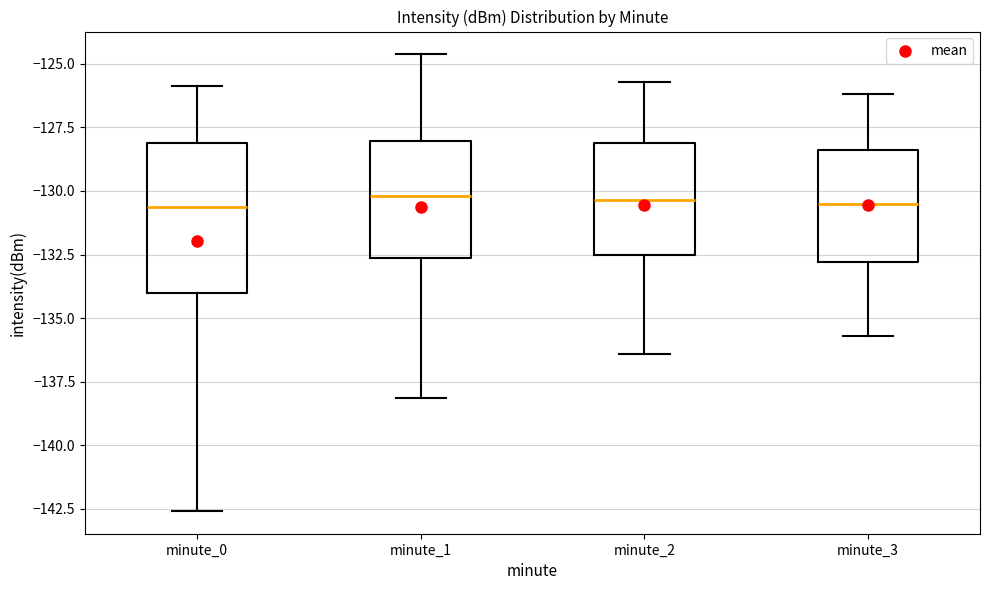

Reading left to right, transcribe this box plot: for each box, give where its median line is, the range the box spans, and where its two whiskers end, as read against the y-axis. The values are not printed on the chart, so give them approximately, as read against the axis.

minute_0: median -130.5, box -134.0 to -128.0, whiskers -142.5 to -126.0
minute_1: median -130.0, box -132.5 to -128.0, whiskers -138.0 to -124.5
minute_2: median -130.5, box -132.5 to -128.0, whiskers -136.5 to -125.5
minute_3: median -130.5, box -133.0 to -128.5, whiskers -135.5 to -126.0